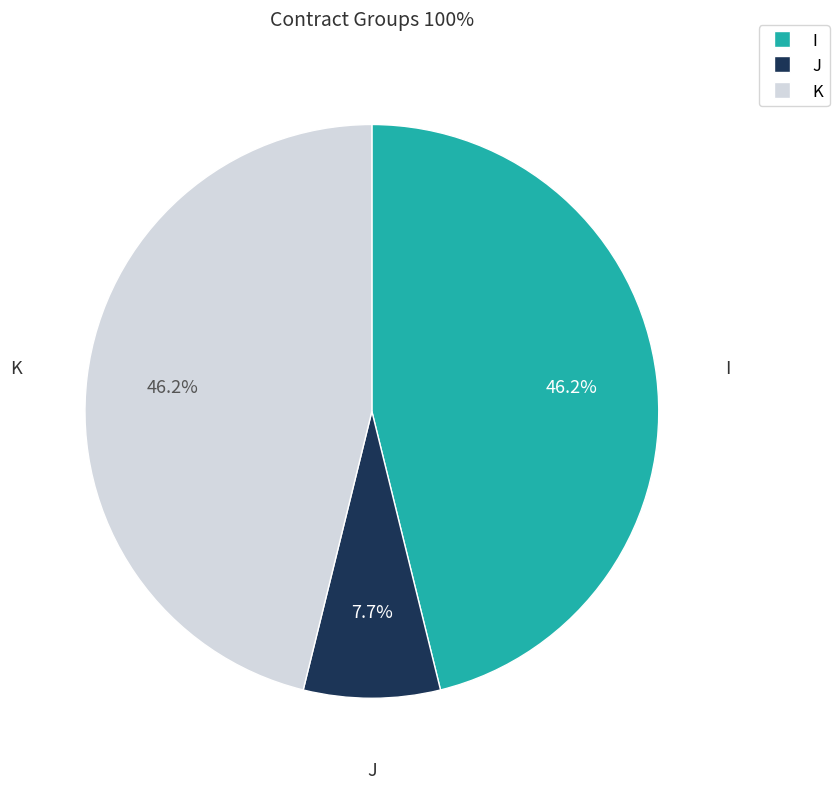

Is the sum of K and I greater than half?

Yes